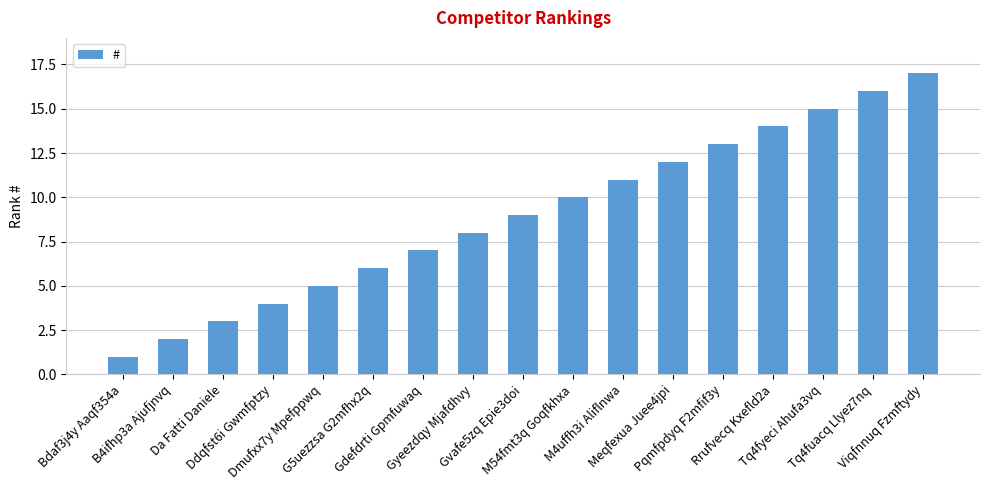

Are the bars horizontal?

No